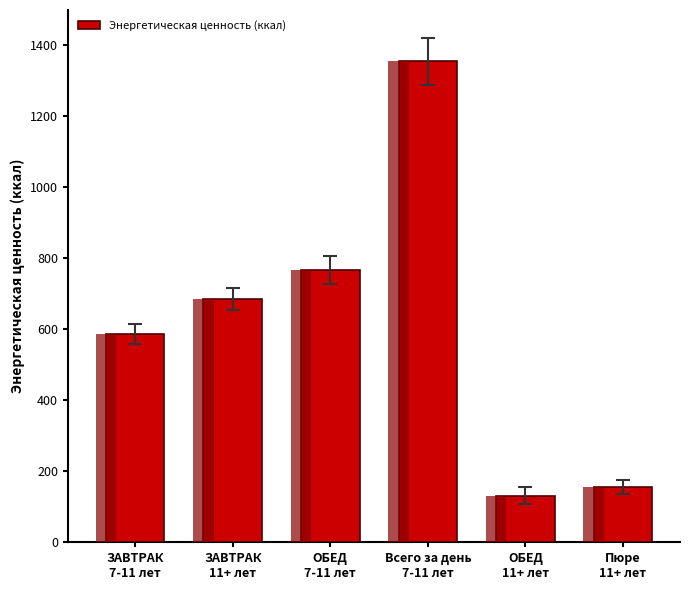

How many bars are there in total?

6